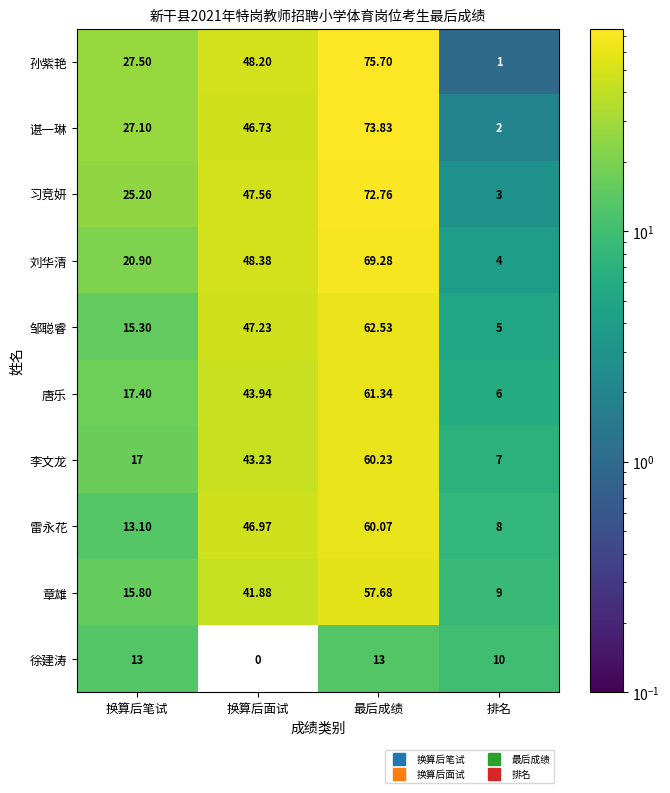

At which category does the chart reach its minimum across all series?

换算后面试